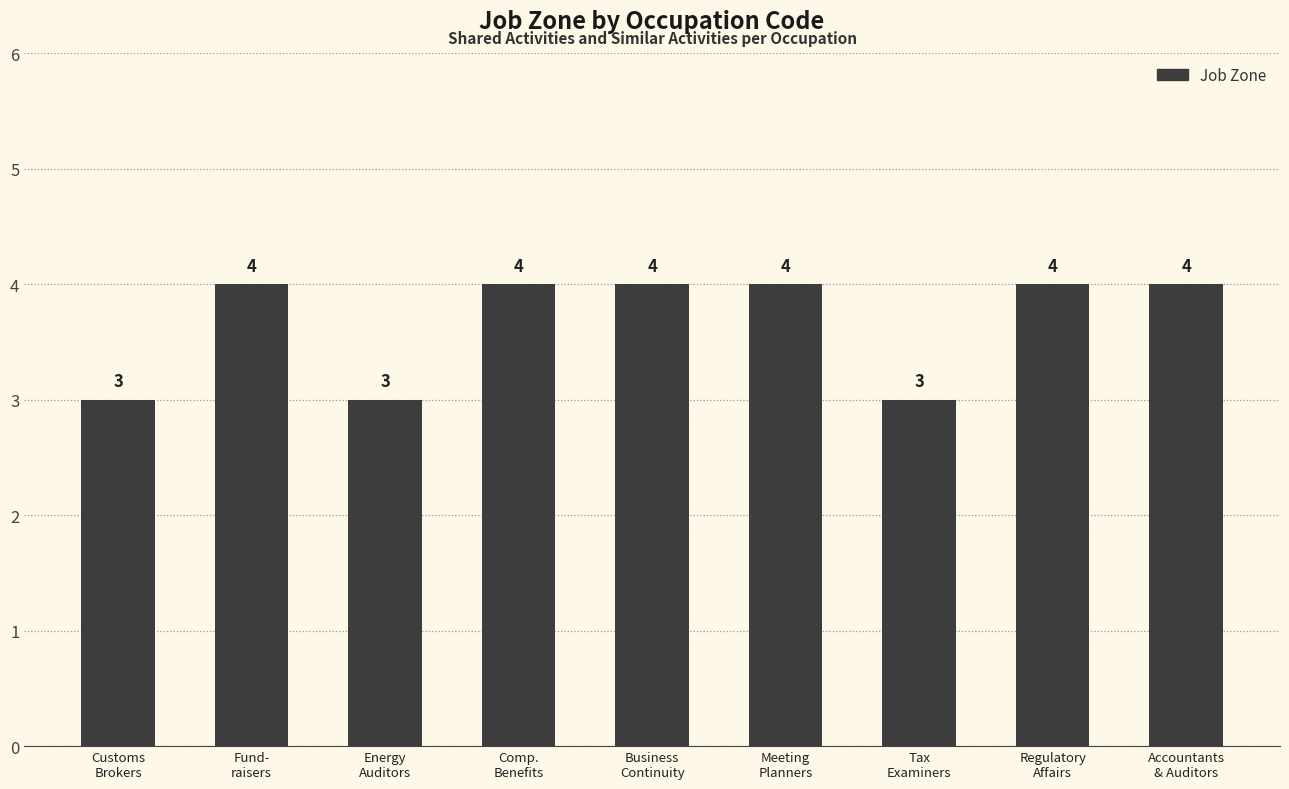

What position from the right is Comp.
Benefits?

6